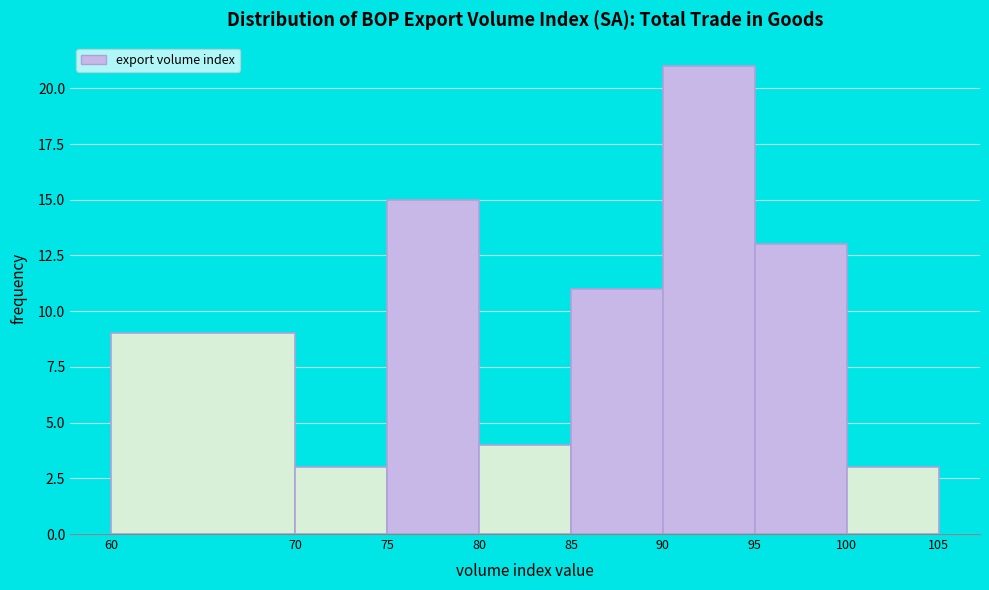

Over which range of the x-axis is the bar tallest?

90 to 95